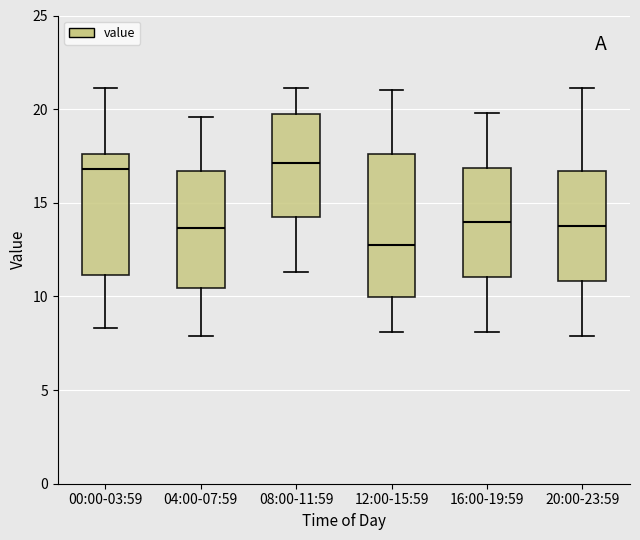

Reading left to right, read every box against the y-axis: the position of its median line, the range the box covers, and the ends of its whiskers. The values are not printed on the chart, so give them approximately, as read against the axis.

00:00-03:59: median 17.0, box 11.0 to 17.5, whiskers 8.5 to 21.0
04:00-07:59: median 13.5, box 10.5 to 16.5, whiskers 8.0 to 19.5
08:00-11:59: median 17.0, box 14.0 to 19.5, whiskers 11.5 to 21.0
12:00-15:59: median 13.0, box 10.0 to 17.5, whiskers 8.0 to 21.0
16:00-19:59: median 14.0, box 11.0 to 17.0, whiskers 8.0 to 20.0
20:00-23:59: median 14.0, box 11.0 to 16.5, whiskers 8.0 to 21.0